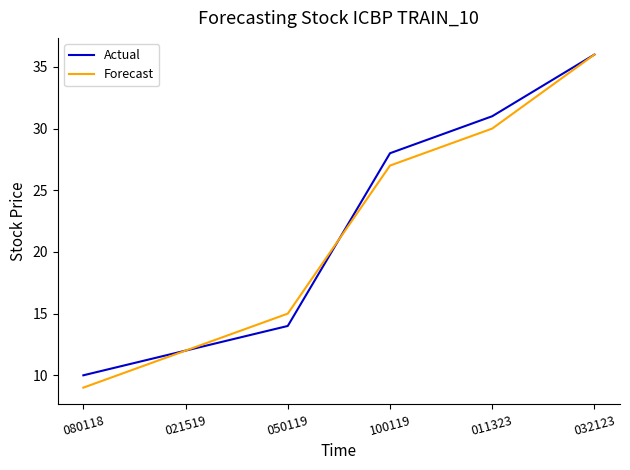

What are all the series names shown in the legend?

Actual, Forecast